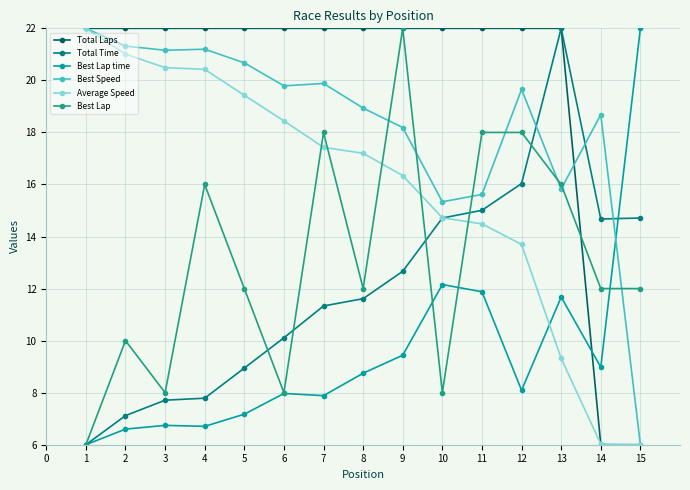

Reading left to right, list all the values displayed in this chart.

Total Laps: 22.0	22.0	22.0	22.0	22.0	22.0	22.0	22.0	22.0	22.0	22.0	22.0	22.0	6.0	6.0
Total Time: 6.0	7.1	7.7	7.8	8.9	10.1	11.3	11.6	12.7	14.7	15.0	16.0	22.0	14.7	14.7
Best Lap time: 6.0	6.6	6.7	6.7	7.2	8.0	7.9	8.7	9.4	12.2	11.9	8.1	11.7	9.0	22.0
Best Speed: 22.0	21.3	21.2	21.2	20.7	19.8	19.9	18.9	18.2	15.3	15.6	19.7	15.8	18.7	6.0
Average Speed: 22.0	21.0	20.5	20.4	19.4	18.4	17.4	17.2	16.3	14.7	14.5	13.7	9.3	6.0	6.0
Best Lap: 6.0	10.0	8.0	16.0	12.0	8.0	18.0	12.0	22.0	8.0	18.0	18.0	16.0	12.0	12.0